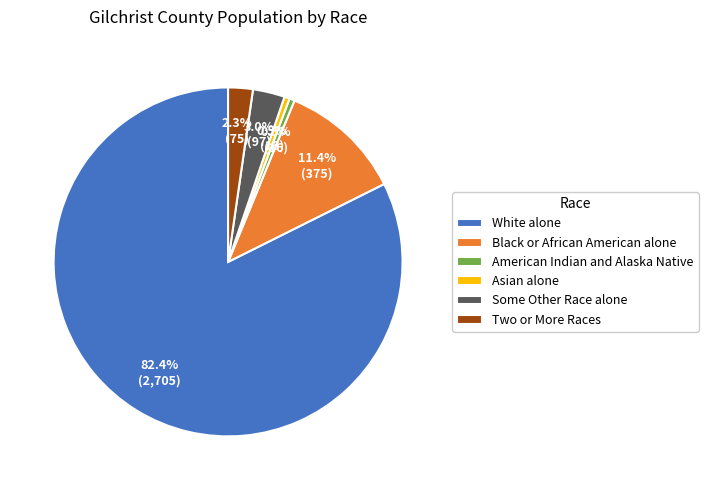

Which category has the biggest portion of the pie?

White alone